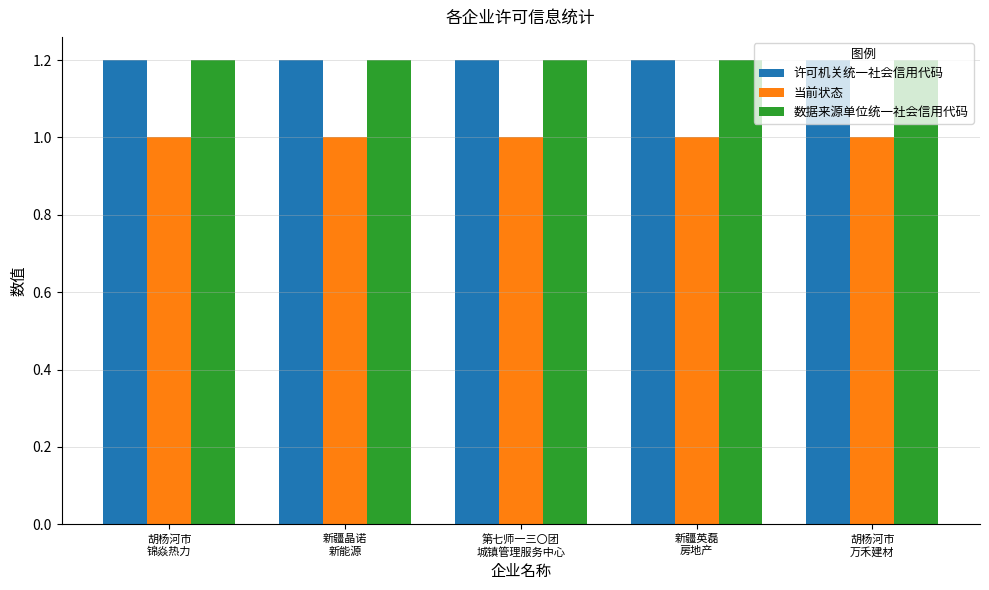

What is the difference between the highest and lowest values at 胡杨河市
锦焱热力?

0.2